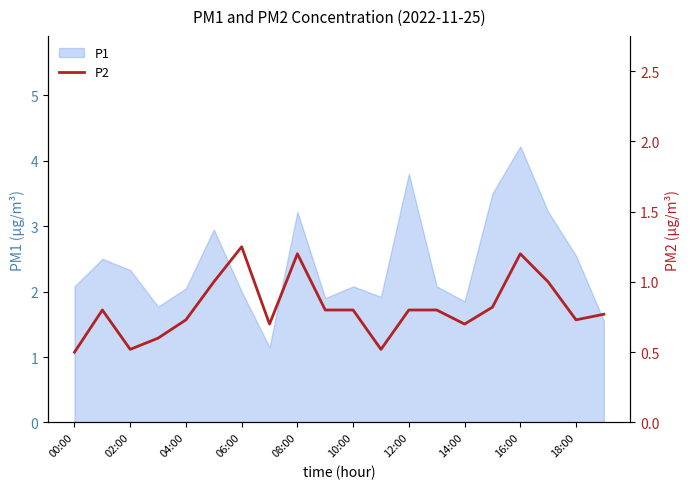

Is it true that the value at 13 is 0.3?

False